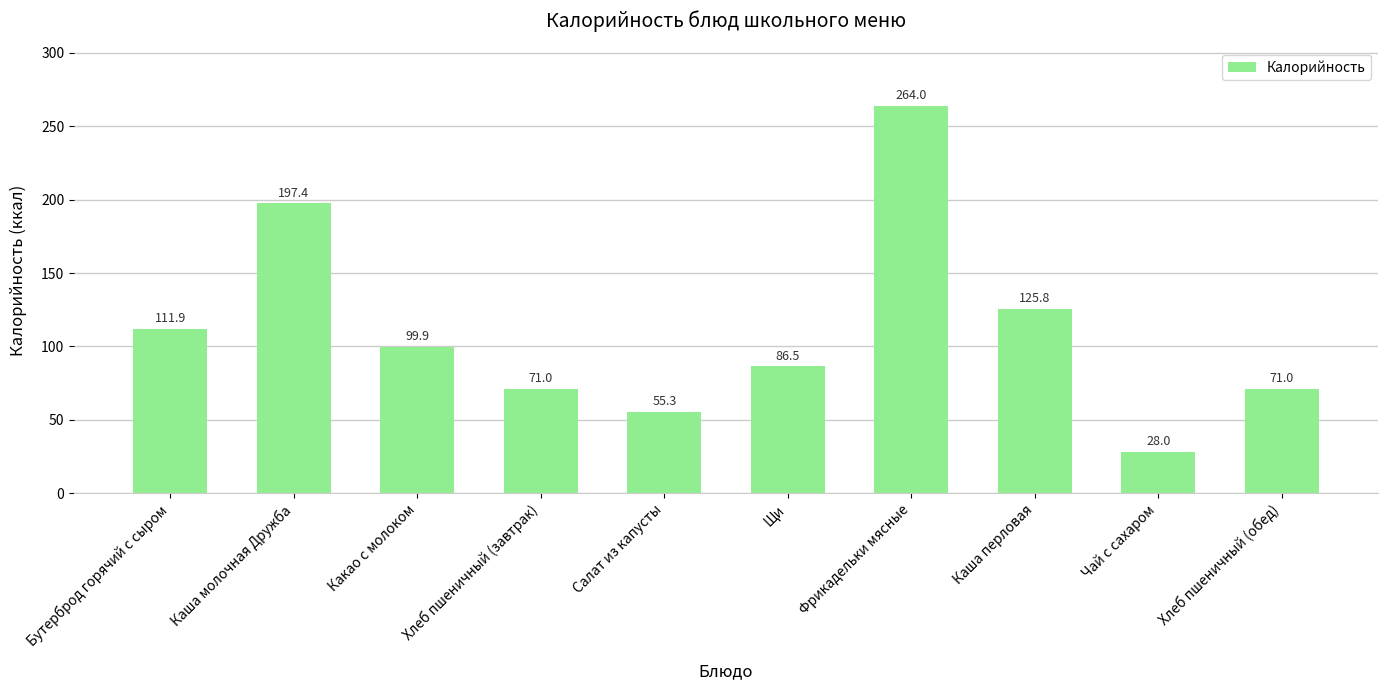

The value at Каша молочная Дружба is 55.6. True or false?

False